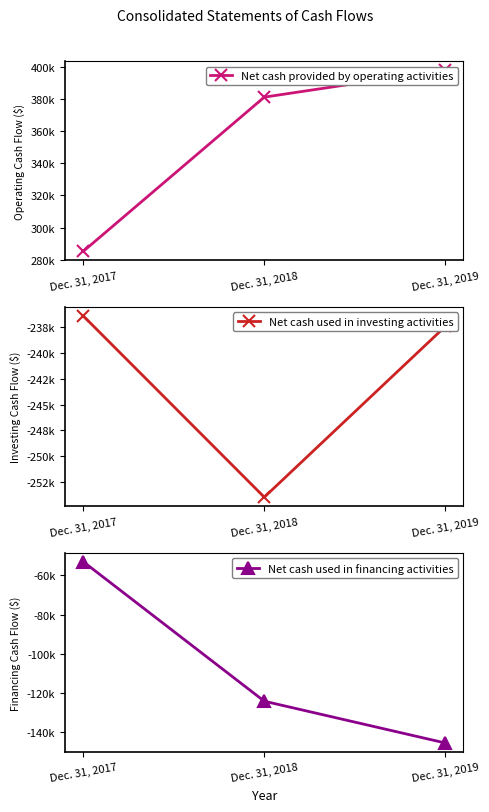

List the series in order of their peak value, highest first.

Net cash provided by operating activities, Net cash used in financing activities, Net cash used in investing activities